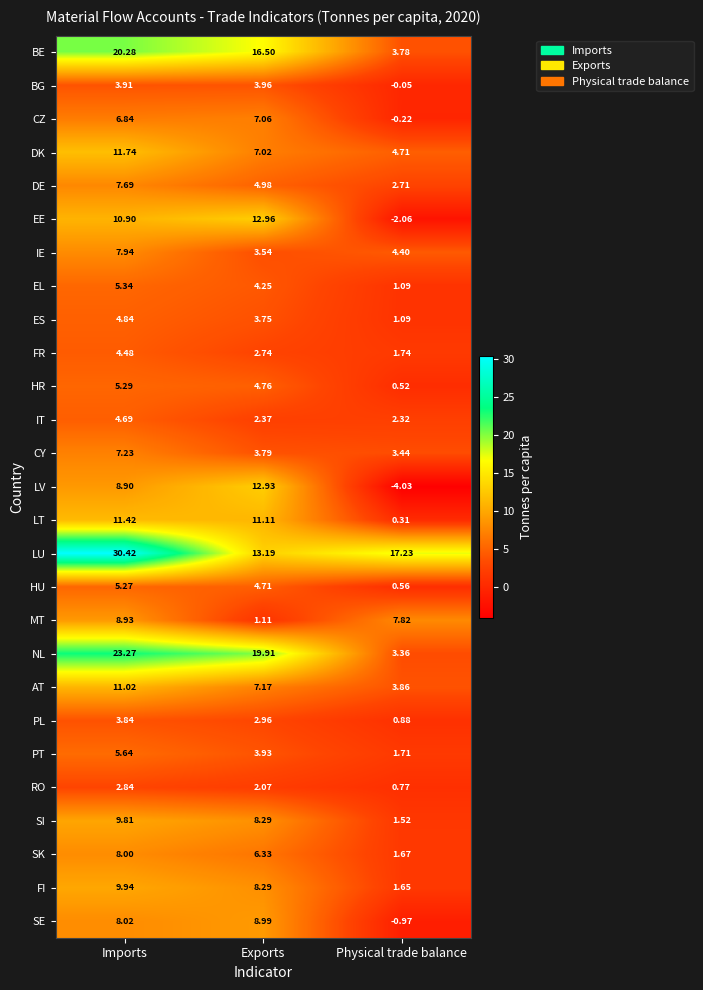

At which label is BE closest to 12?

Exports